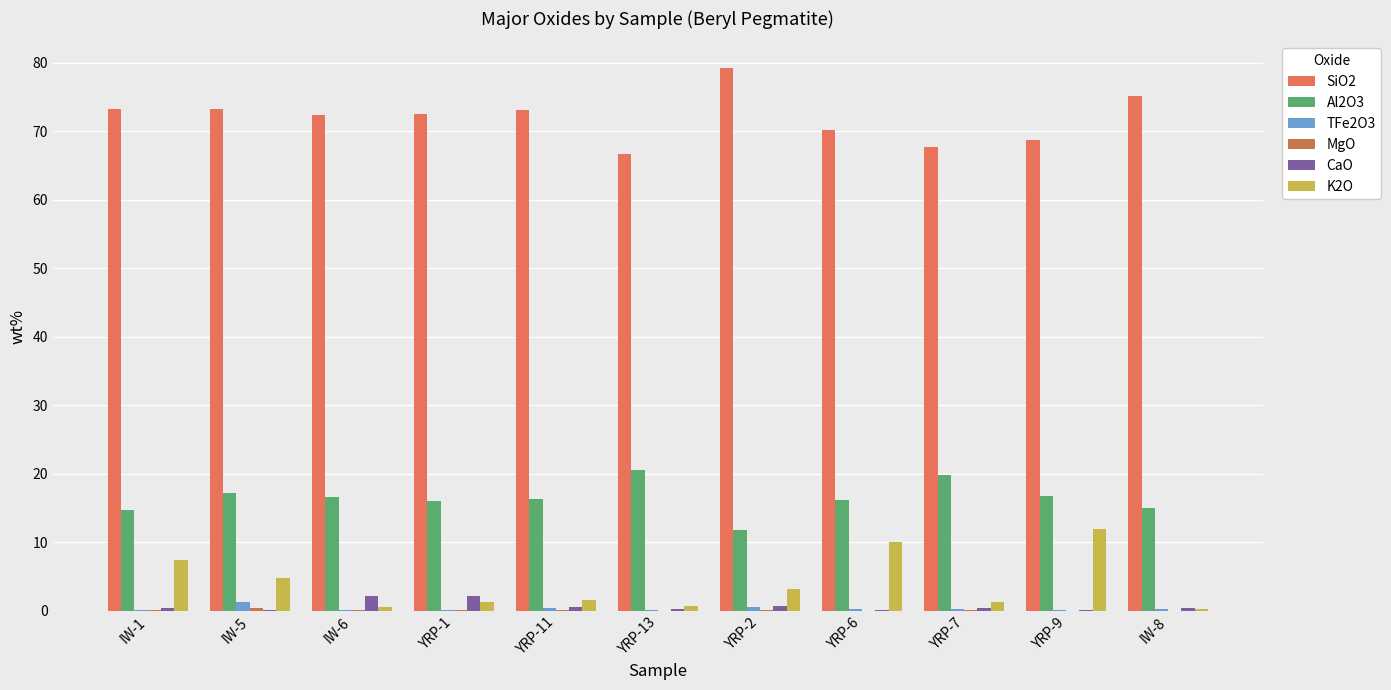

Read the SiO2 value at YRP-13.

66.7